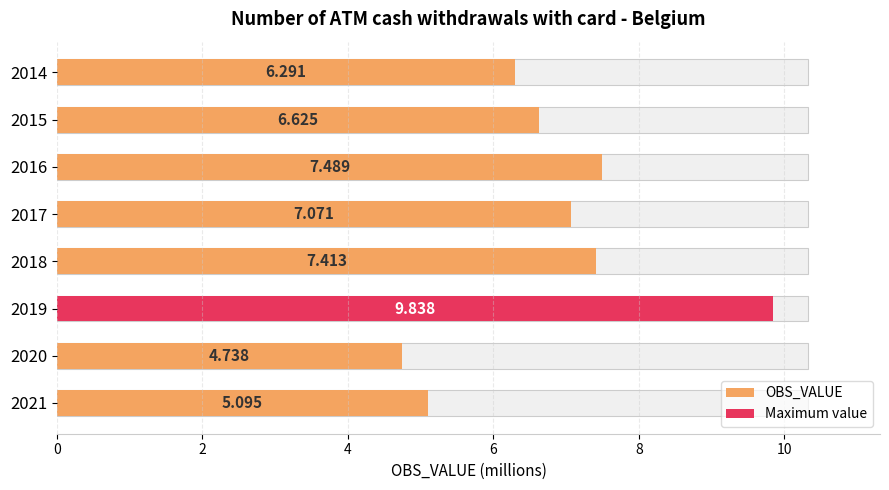

What position from the left is 2?

2